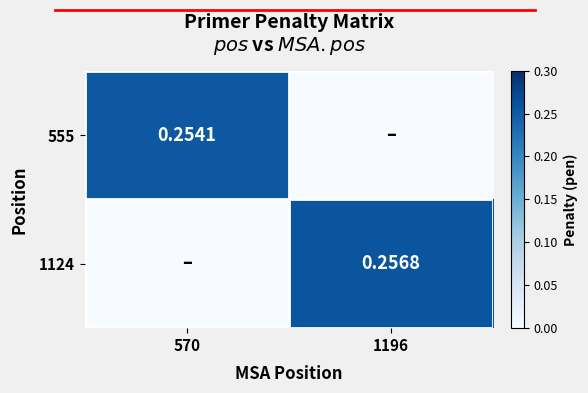

Which series has the largest total across all categories?

1124